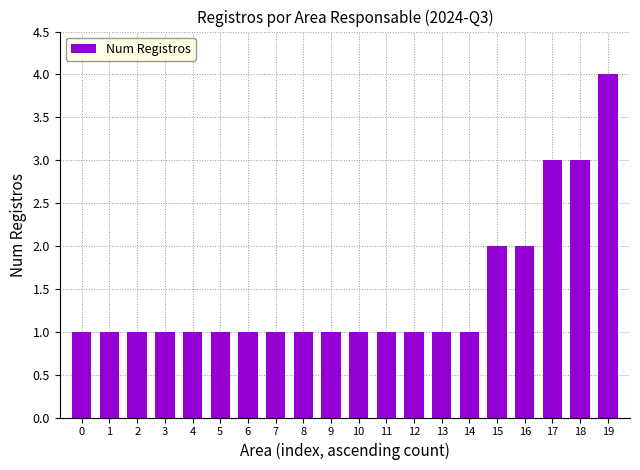

The value at 14 is 1. True or false?

True